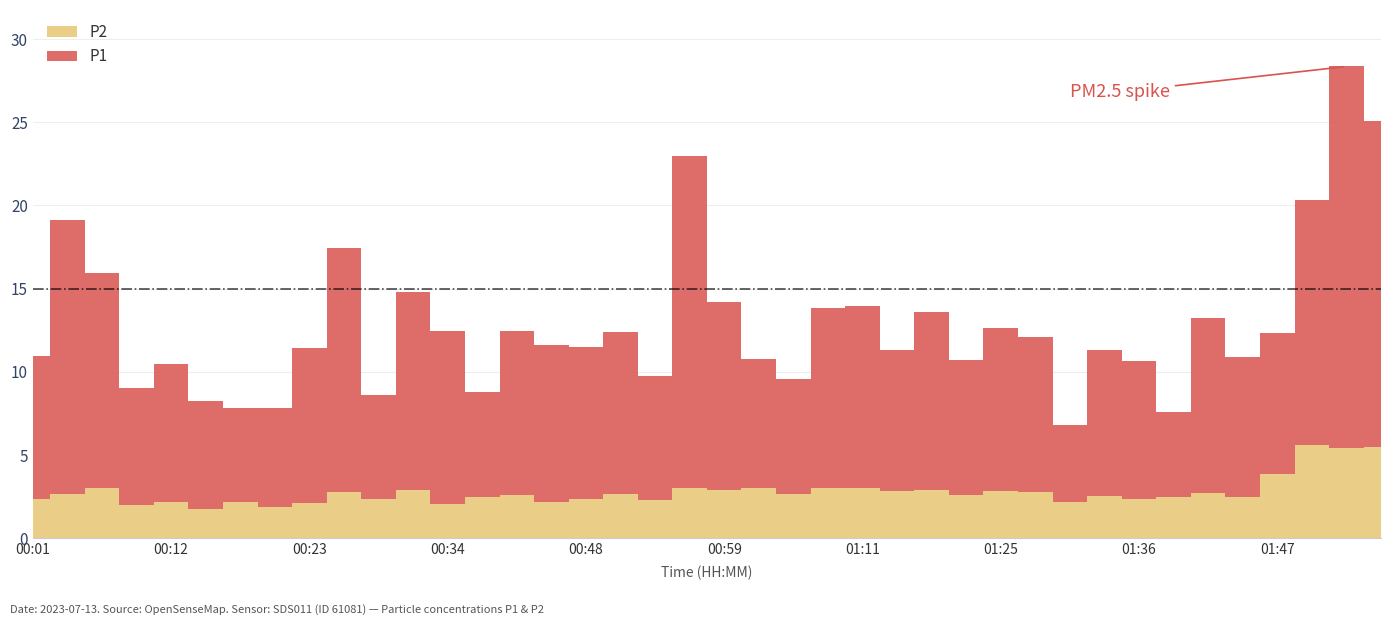

What is the total value across all series at 01:55?

25.0